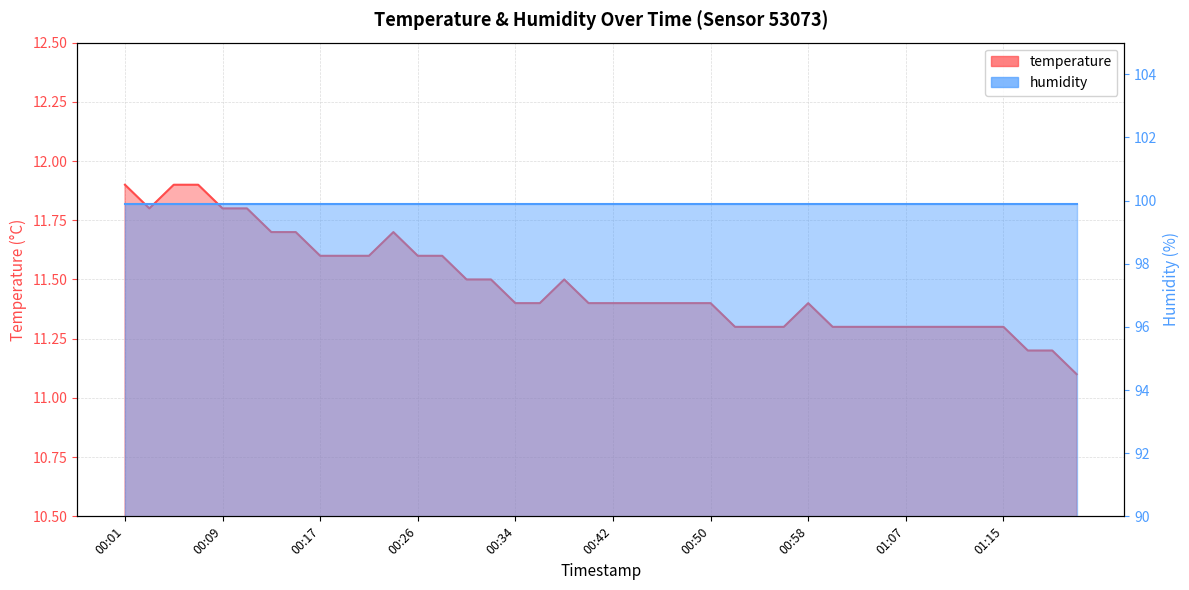

How many points are lower than both their immediate neighbors (excluding endpoints)?

1